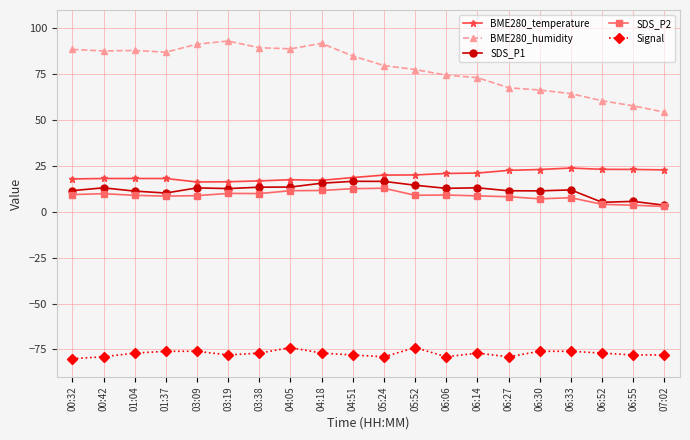

What is the label of the 10th point from the left?

04:51